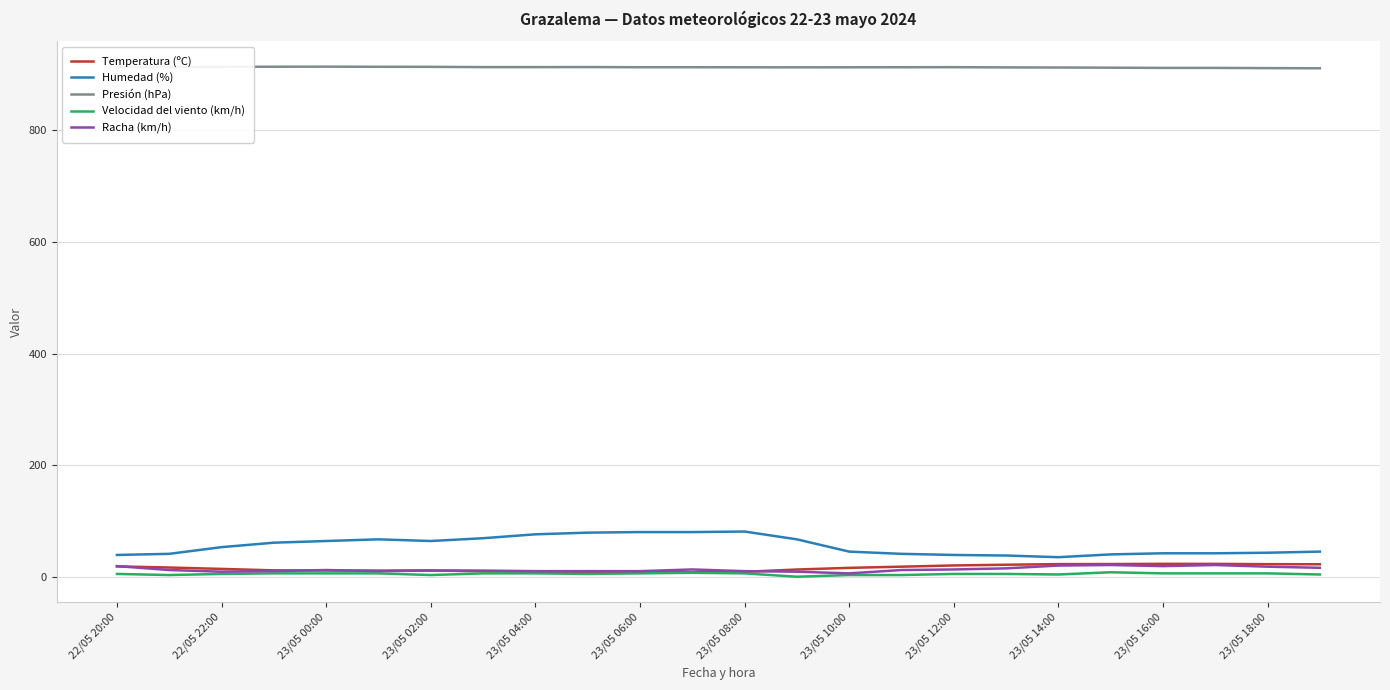

What is the highest value of the Presión (hPa) series?

914.1